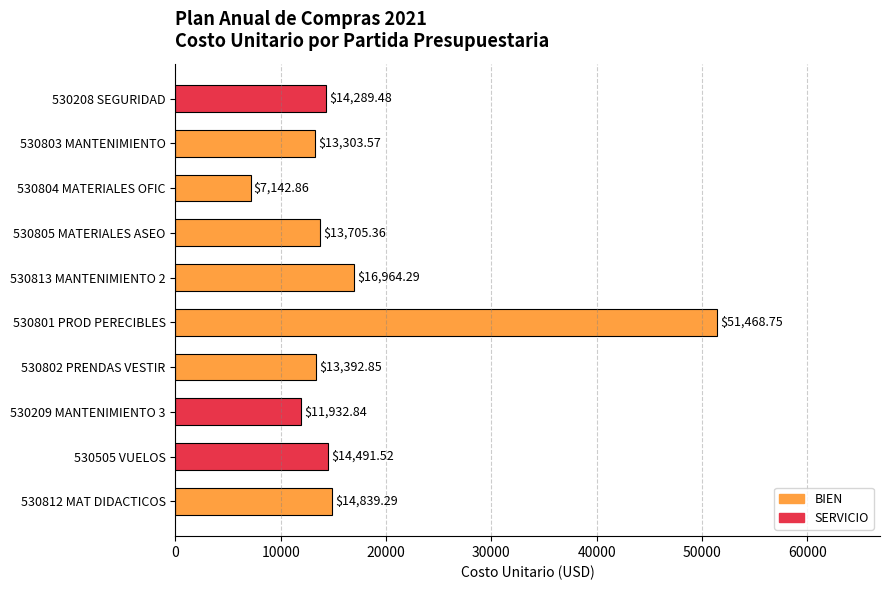

Rank the categories by value from highest to lowest.

530801 PROD PERECIBLES, 530813 MANTENIMIENTO 2, 530812 MAT DIDACTICOS, 530505 VUELOS, 530208 SEGURIDAD, 530805 MATERIALES ASEO, 530802 PRENDAS VESTIR, 530803 MANTENIMIENTO, 530209 MANTENIMIENTO 3, 530804 MATERIALES OFIC